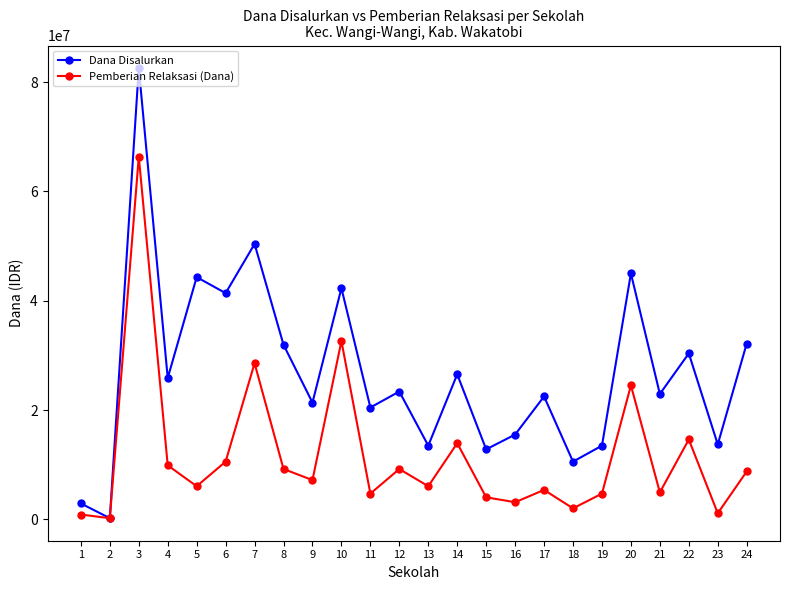

What is the sum of all Pemberian Relaksasi (Dana) values?

279000000